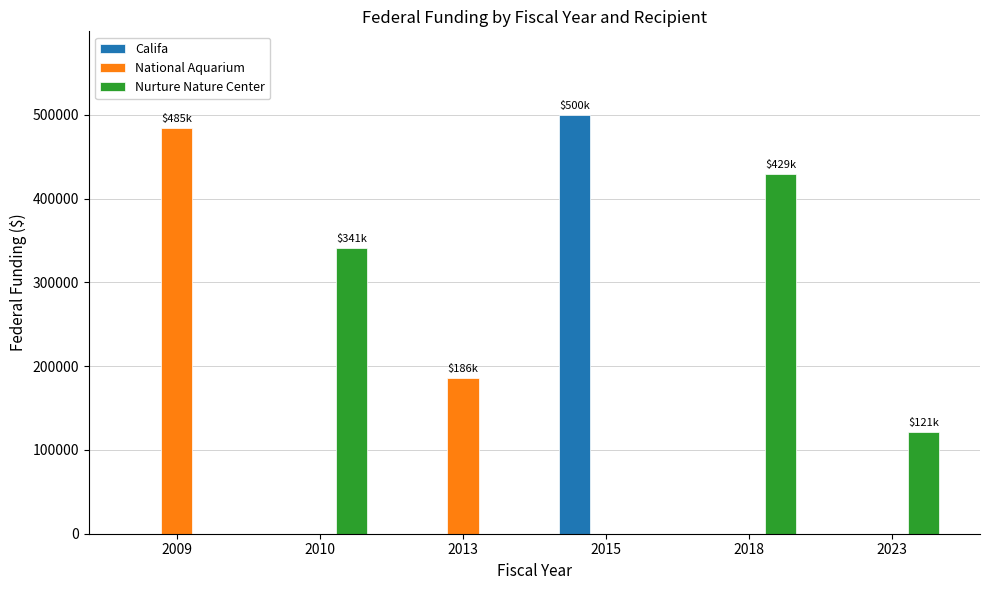

How many groups of bars are there?

6